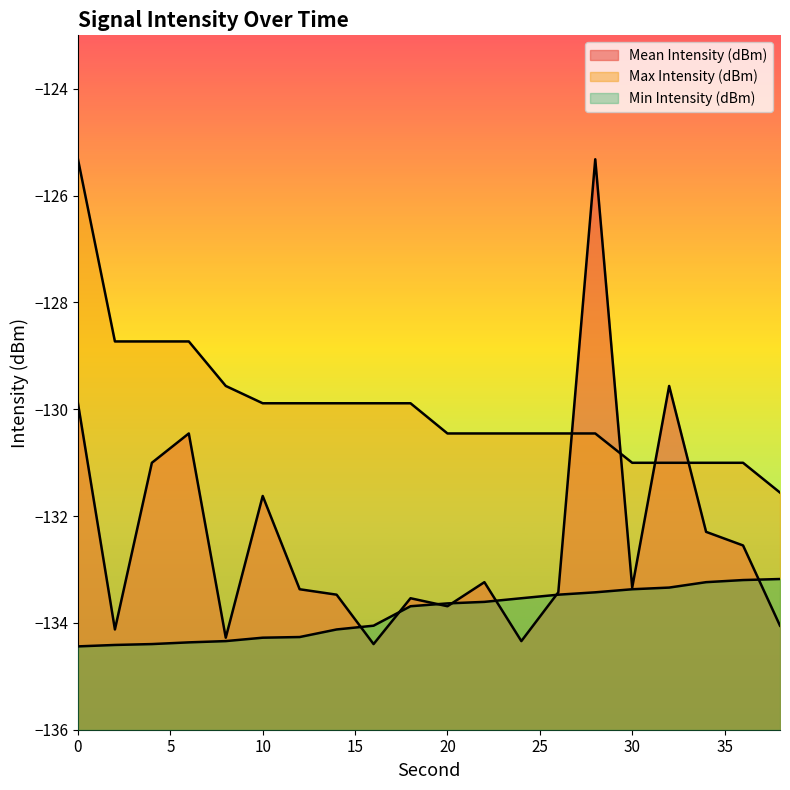

What is the value of the Max Intensity (dBm) point at the 20th from the left?

-131.6